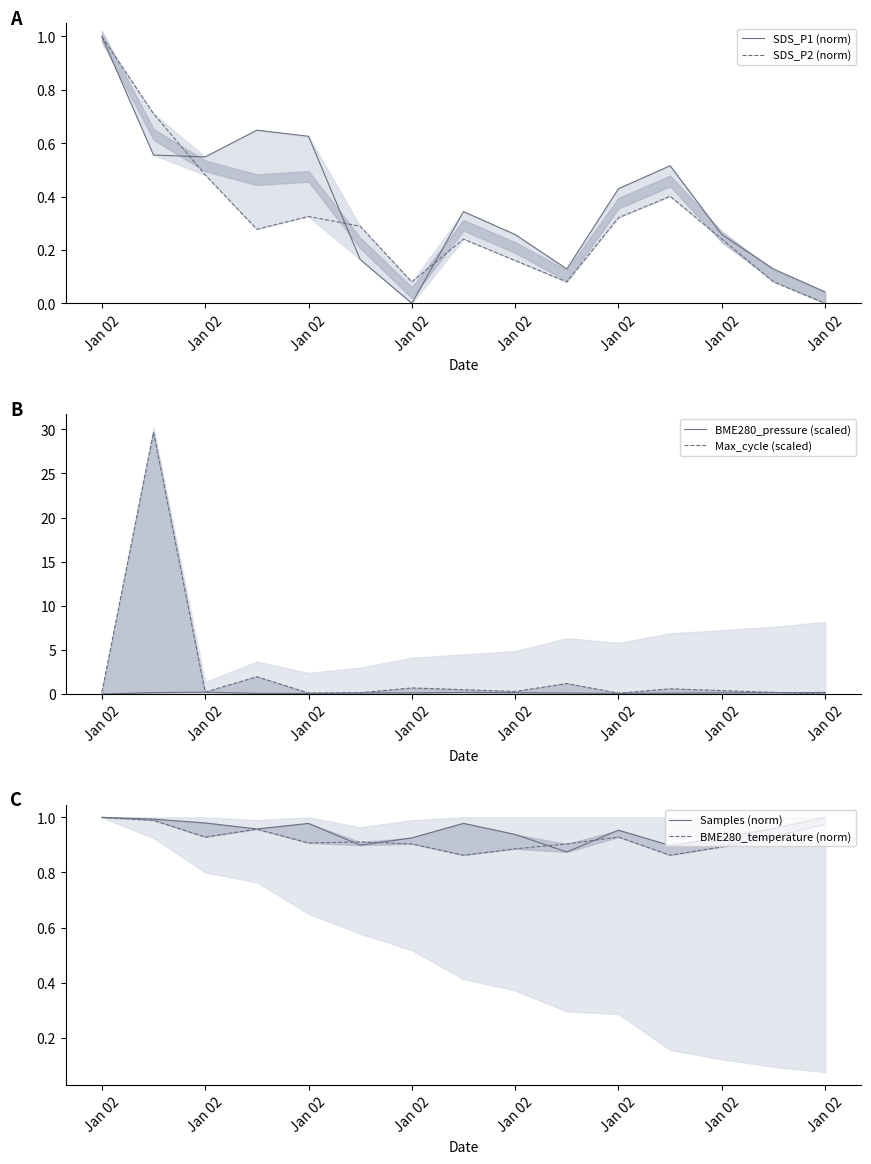

What is the value of the Max_cycle (scaled) point at the 9th from the left?

0.3